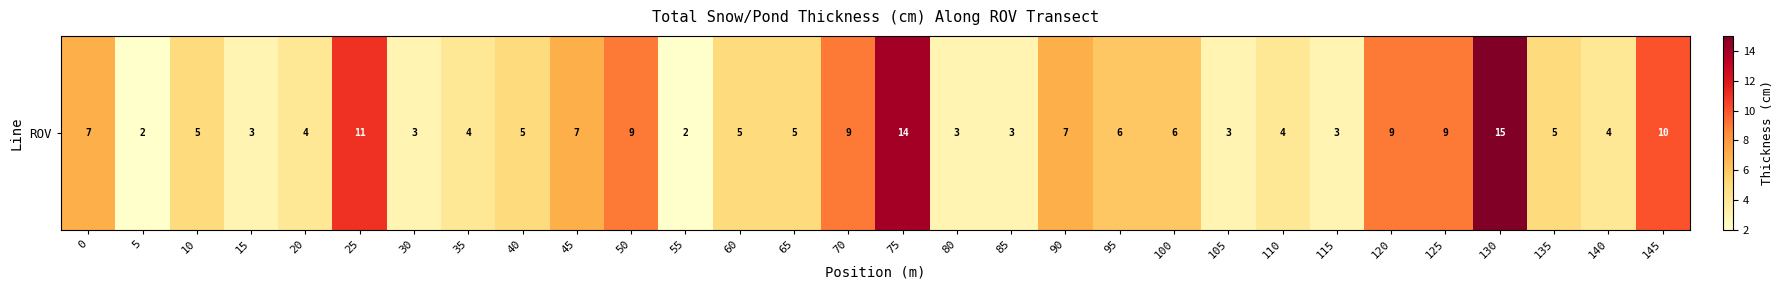

Reading right to left, list all the values displayed in this chart.

10	4	5	15	9	9	3	4	3	6	6	7	3	3	14	9	5	5	2	9	7	5	4	3	11	4	3	5	2	7